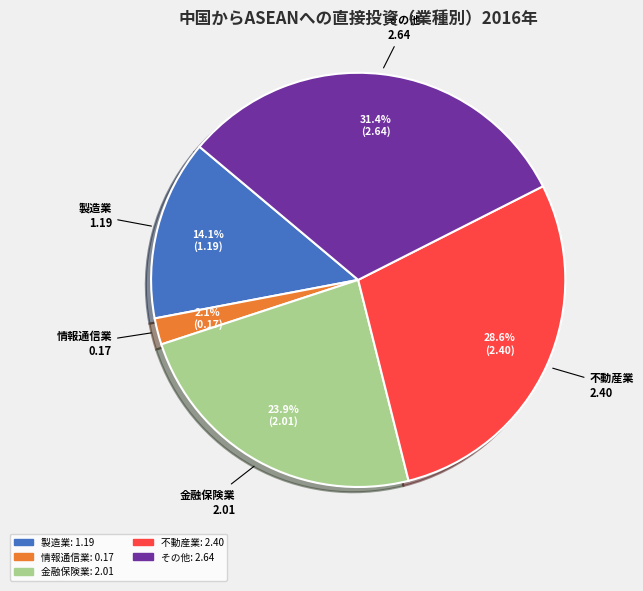

Does any single category account for the majority?

No